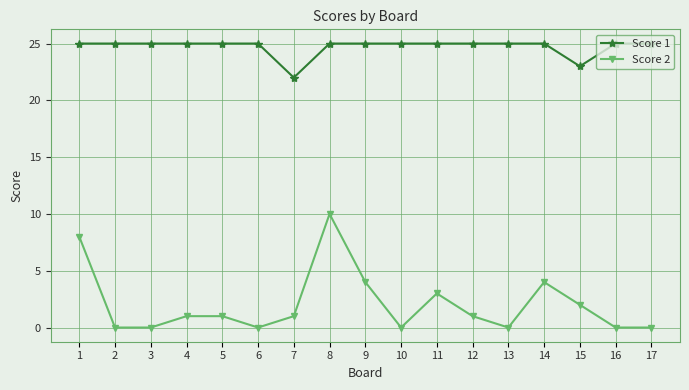

How many categories are shown in the chart?

17